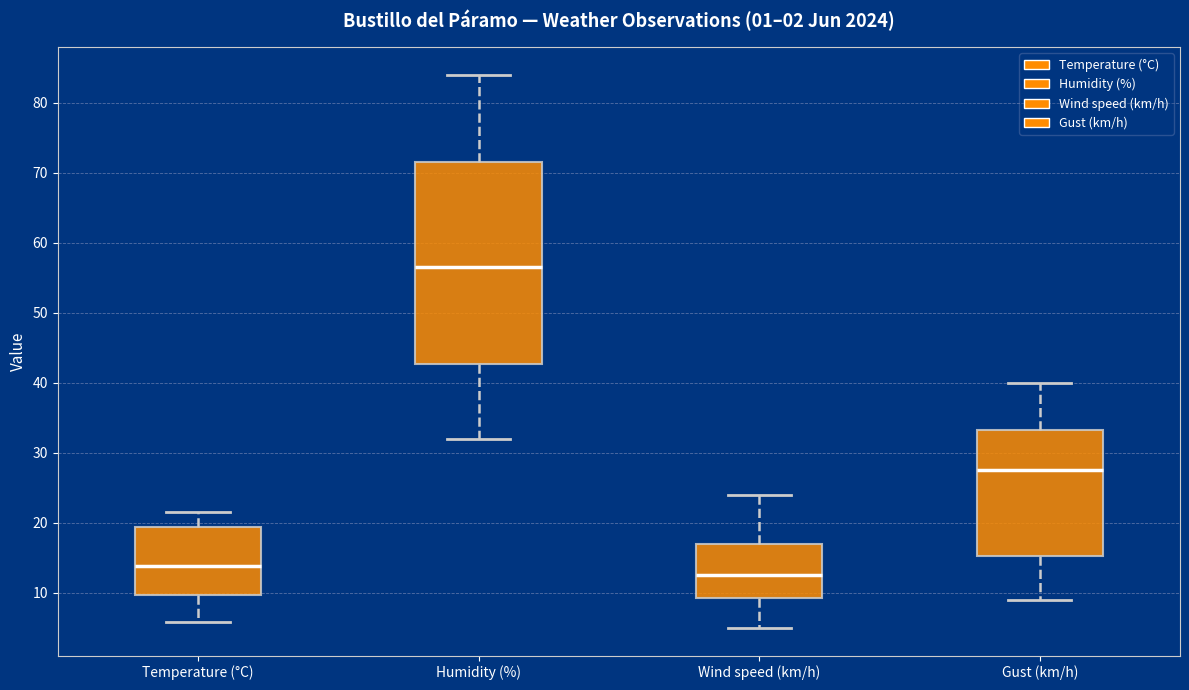

Reading left to right, transcribe this box plot: for each box, give where its median line is, the range the box spans, and where its two whiskers end, as read against the y-axis. The values are not printed on the chart, so give them approximately, as read against the axis.

Temperature (°C): median 14, box 10 to 19, whiskers 6 to 22
Humidity (%): median 57, box 43 to 72, whiskers 32 to 84
Wind speed (km/h): median 13, box 9 to 17, whiskers 5 to 24
Gust (km/h): median 28, box 15 to 33, whiskers 9 to 40